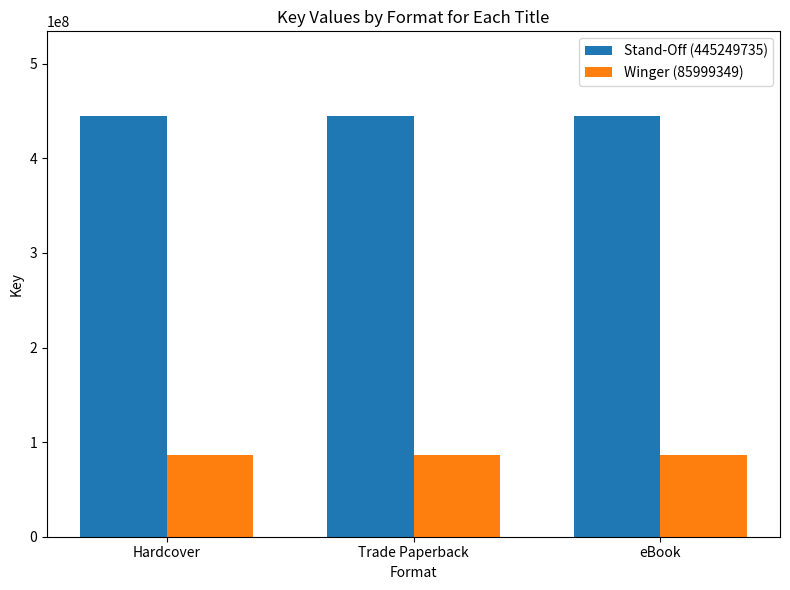

Which series has the largest total across all categories?

Stand-Off (445249735)